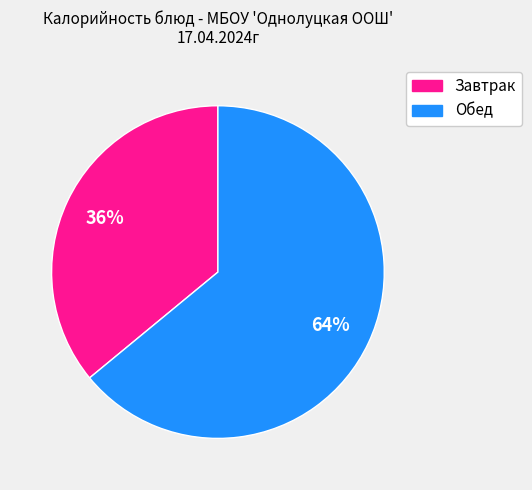

To the nearest percent, what is the average slice percentage?

50%